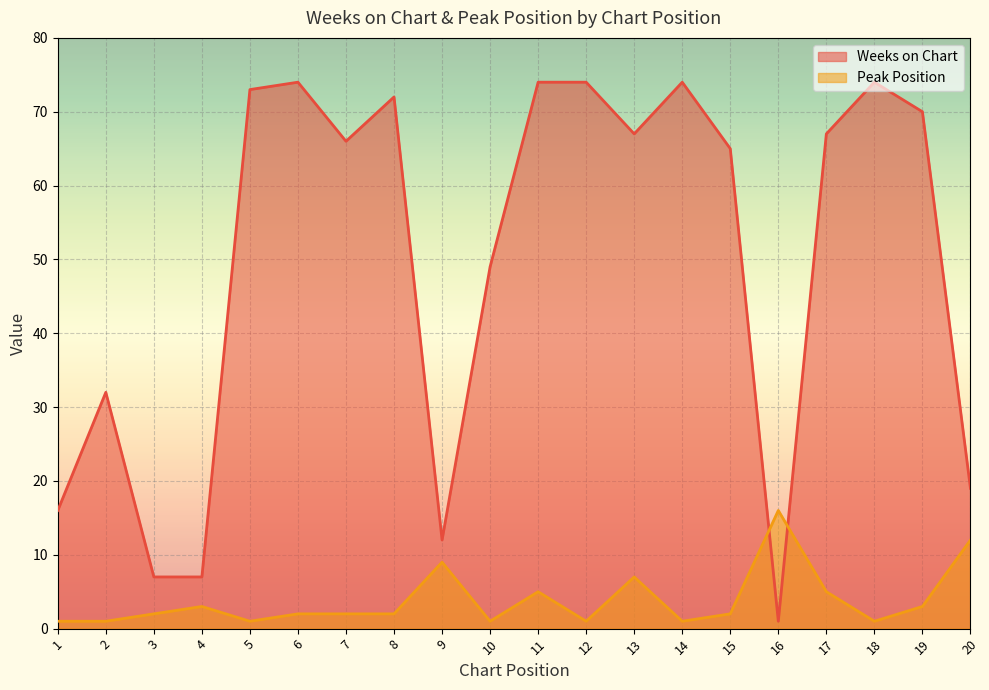

Rank the series at 9 from highest to lowest value.

Weeks on Chart, Peak Position